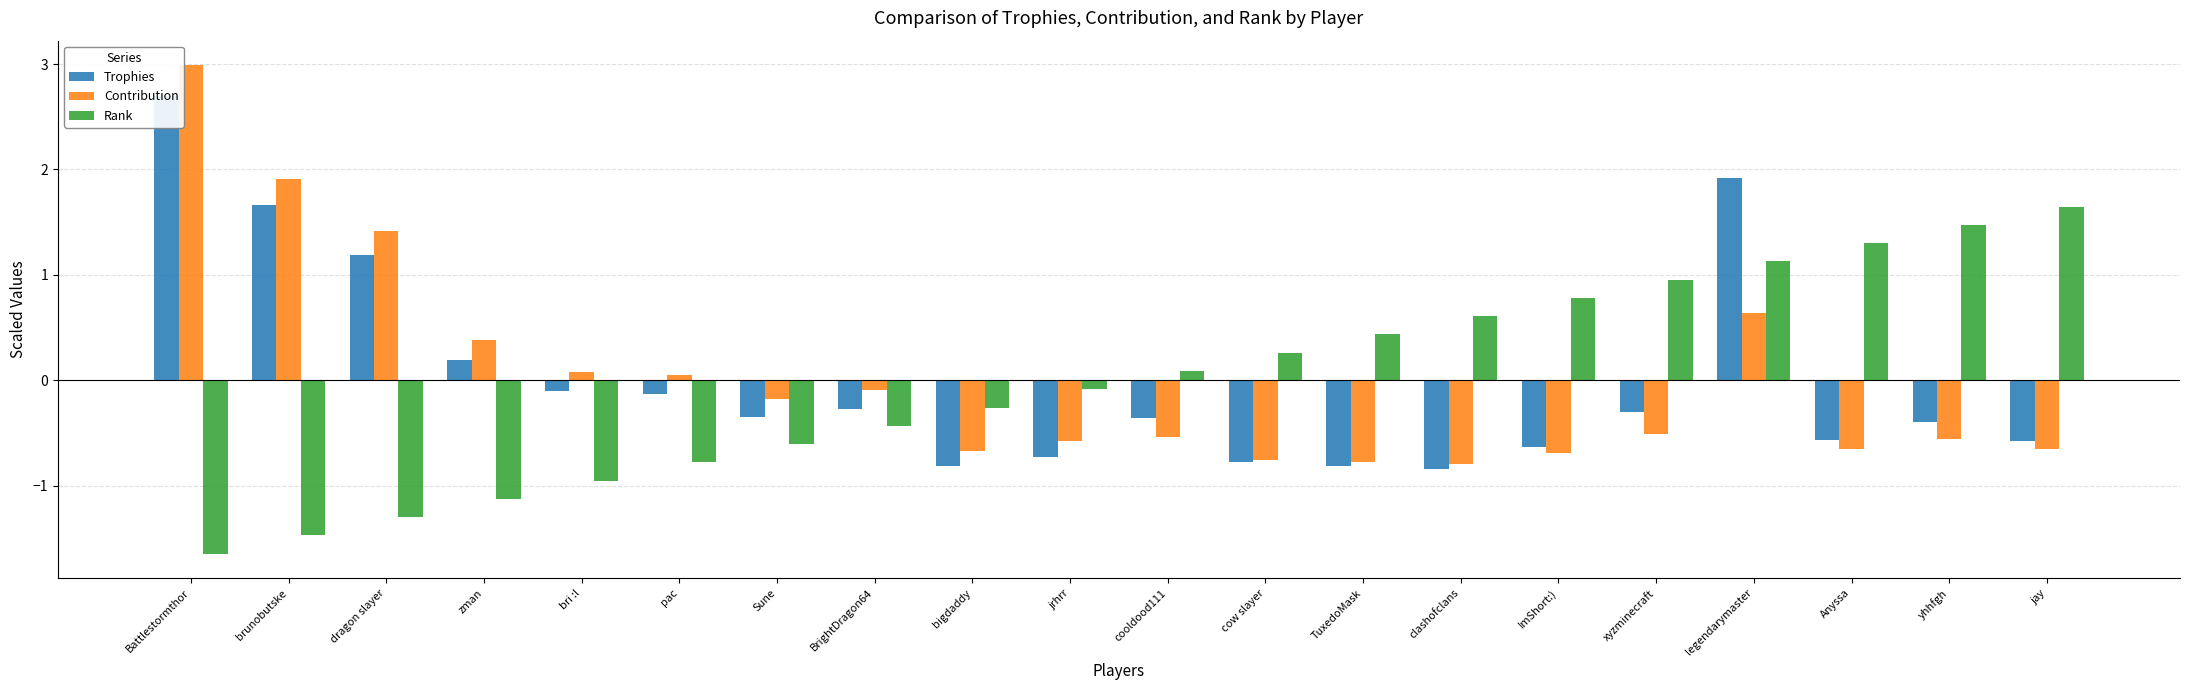

Which category has the highest value in the Trophies series?

Battlestormthor